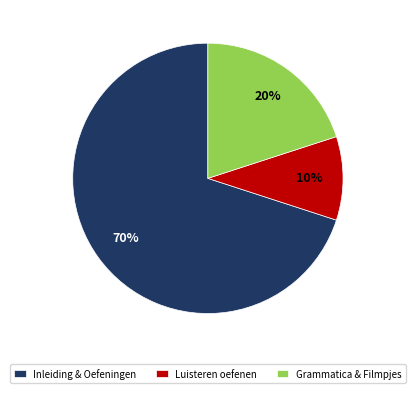

Rank the categories by value from lowest to highest.

Luisteren oefenen, Grammatica & Filmpjes, Inleiding & Oefeningen